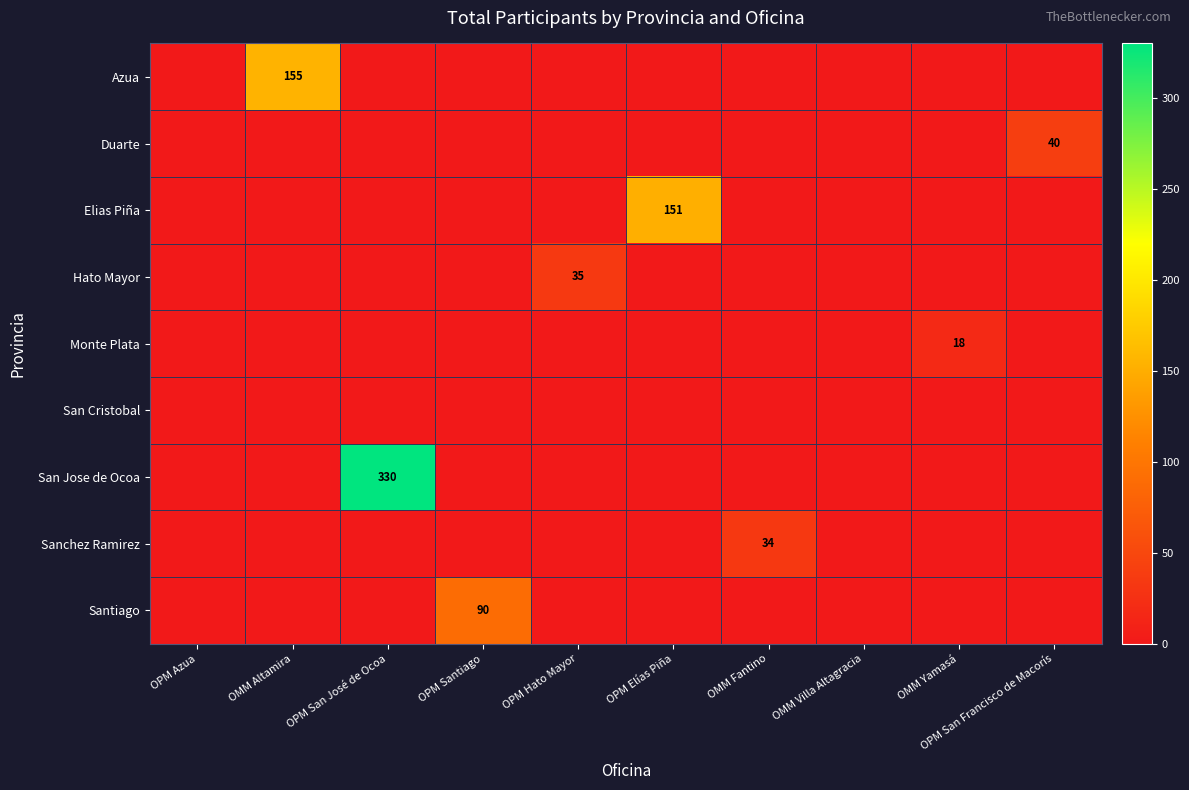

True or false: Duarte has a value of 0 at OPM Hato Mayor.

True